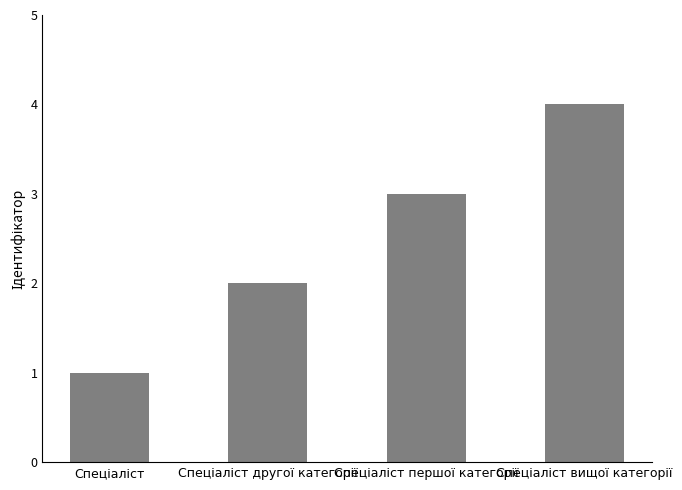

What is the maximum value shown in the chart?

4